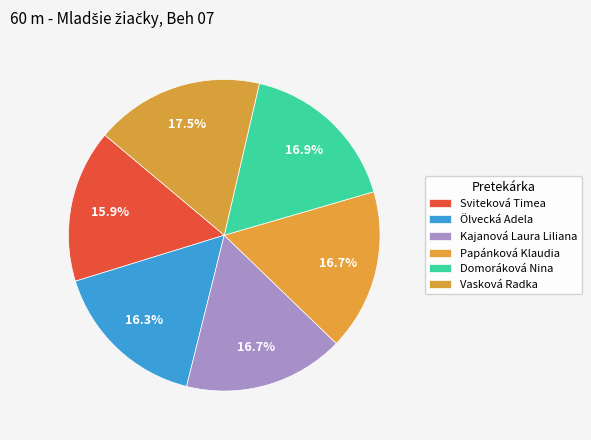

What portion of the pie excludes Kajanová Laura Liliana?

83.3%